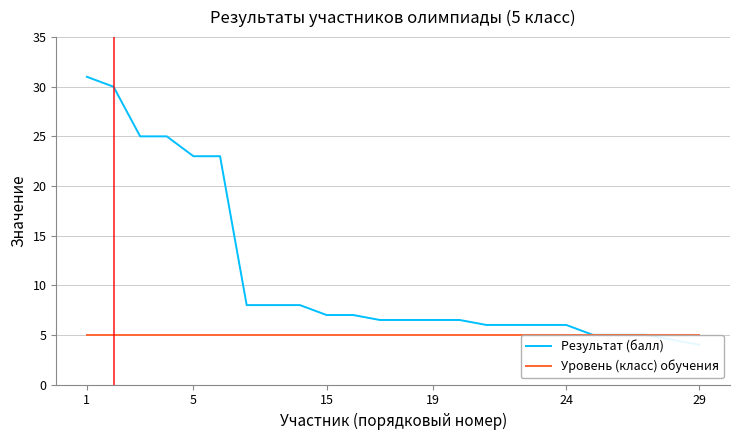

True or false: Уровень (класс) обучения and Результат (балл) intersect in this chart.

False